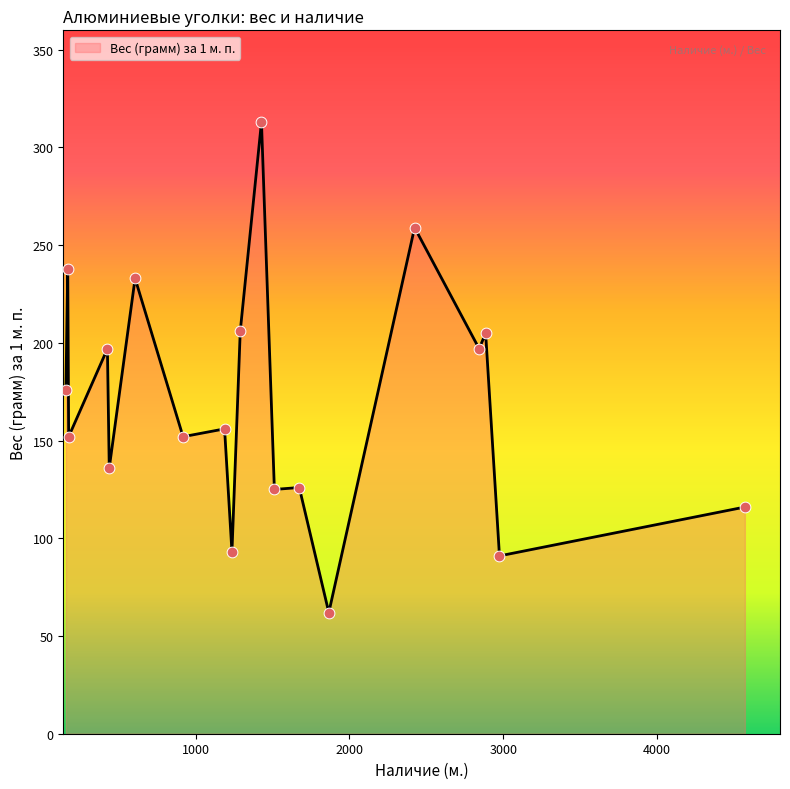

What is the maximum value shown in the chart?

313